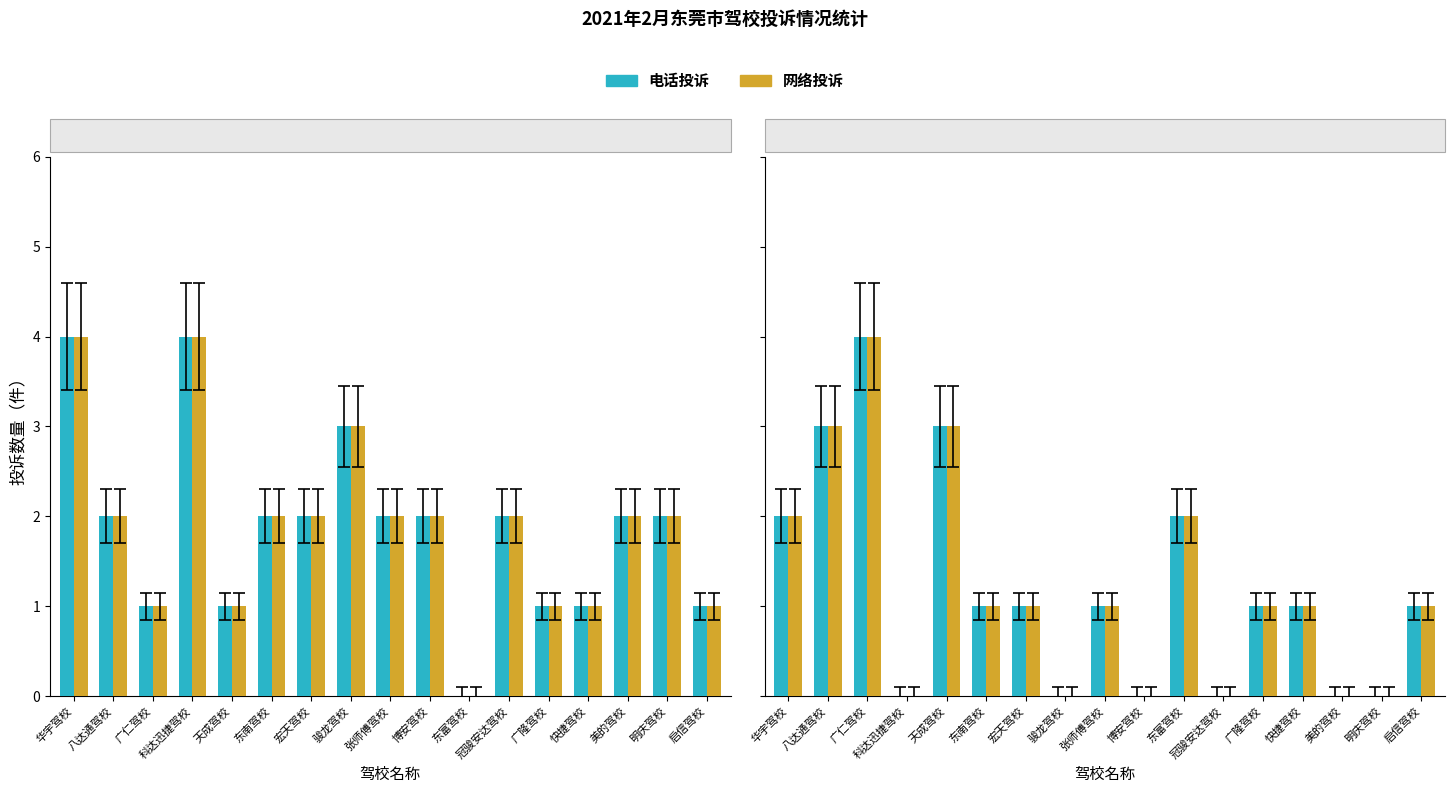

At 东南驾校, list the series in order from smallest to largest.

电话投诉, 网络投诉